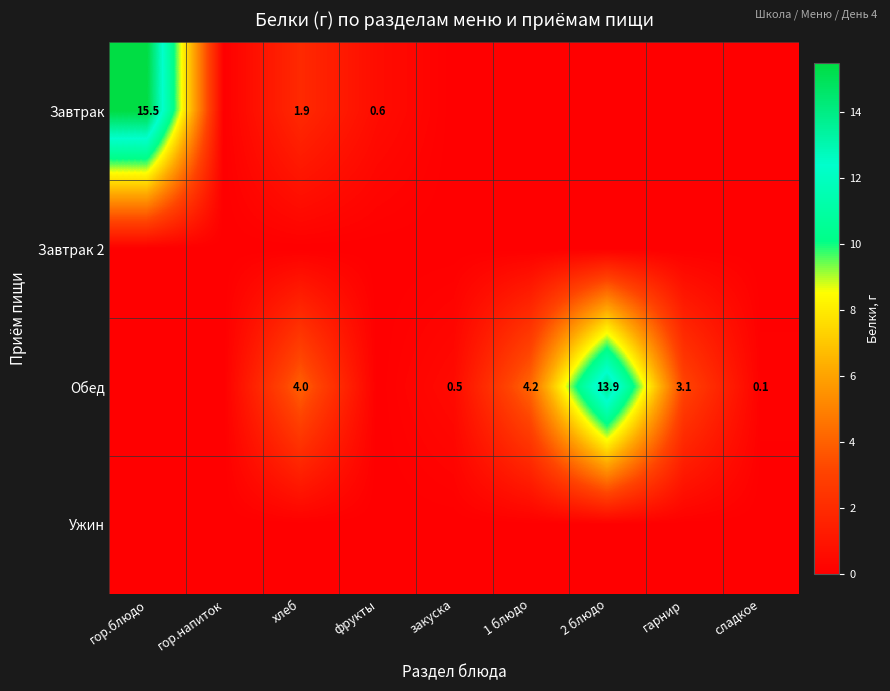

The value of Завтрак at хлеб is 2.9. True or false?

False